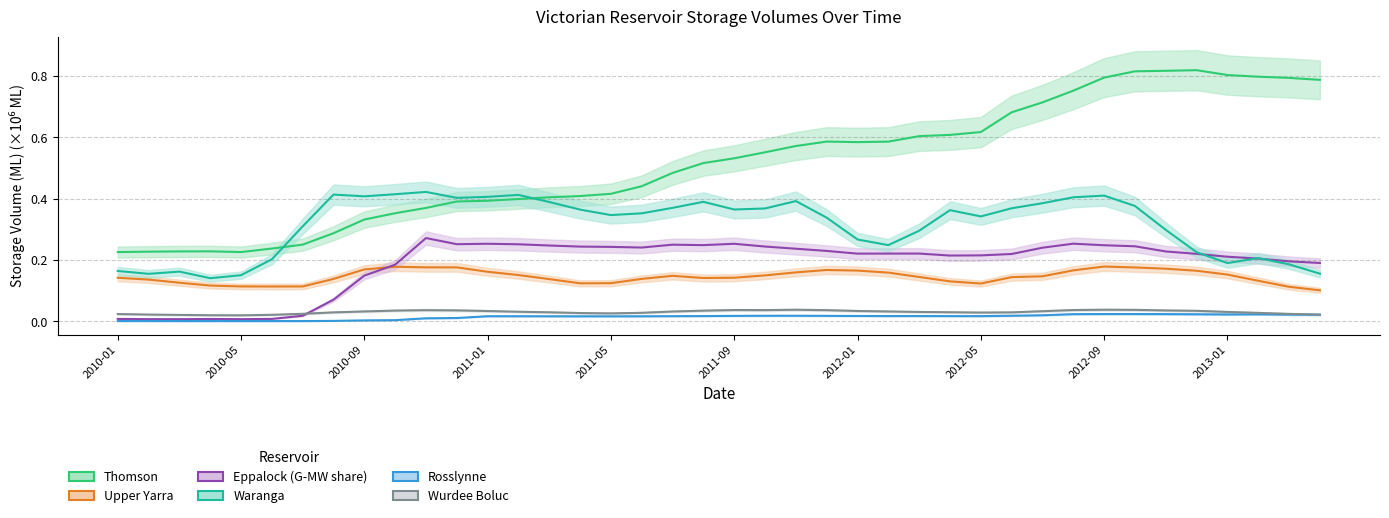

The Eppalock (G-MW share) series shows 0.1 at 34. True or false?

False